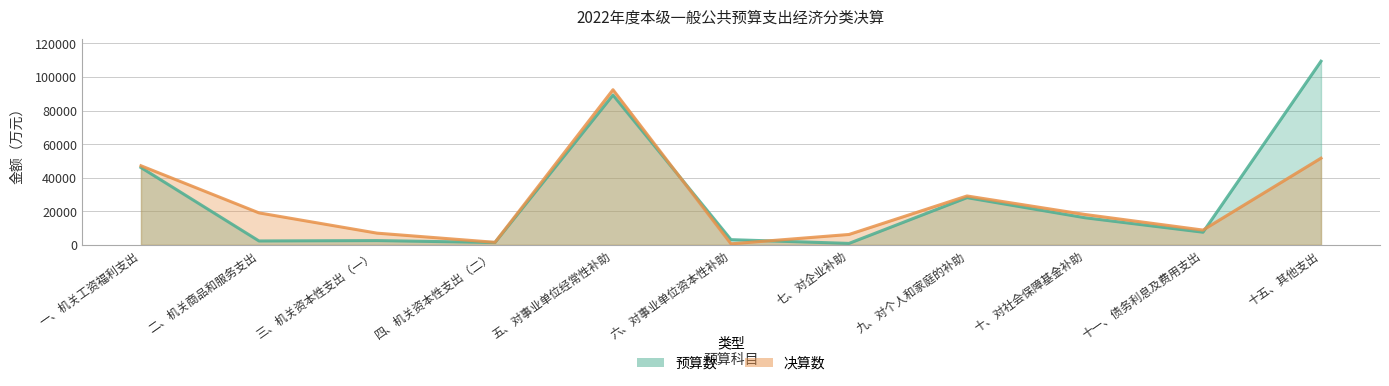

The 预算数 series shows 1404 at 四、机关资本性支出（二）. True or false?

True